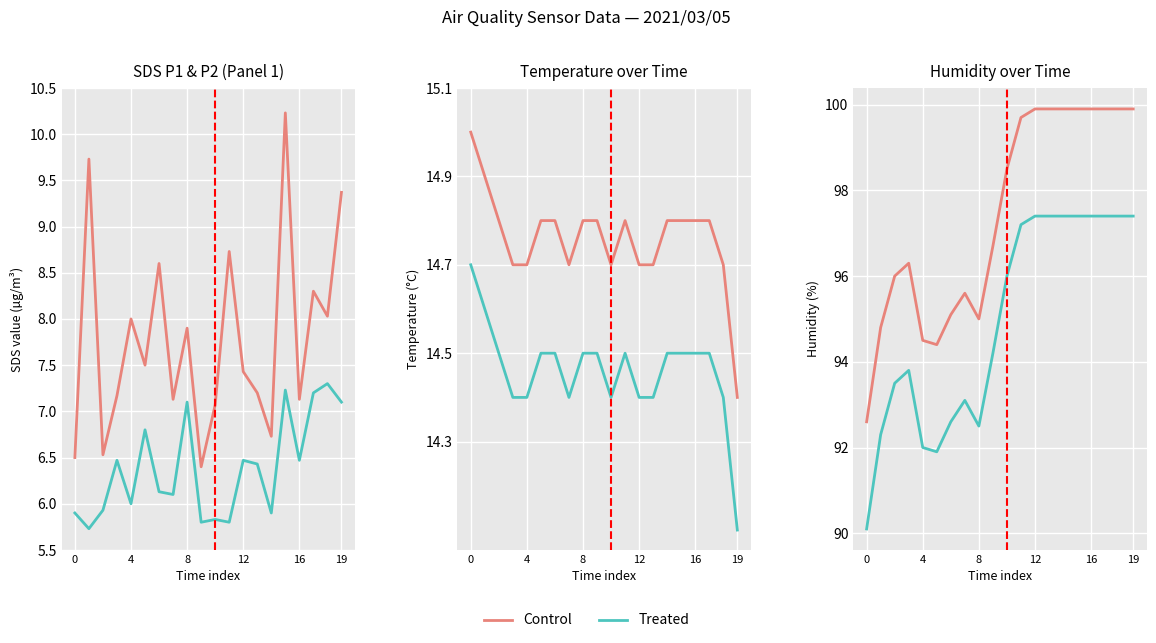

Rank the series at 8 from lowest to highest value.

Treated, Control